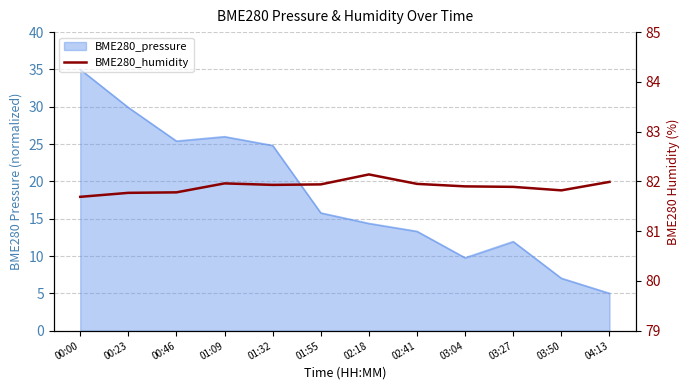

What is the label of the 2nd point from the left?

00:23